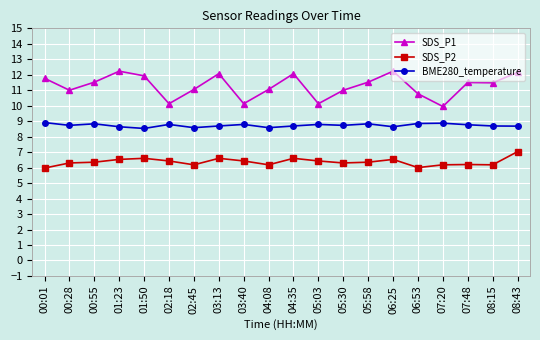

What is the spread (max minus min) of values at 03:40?

3.7